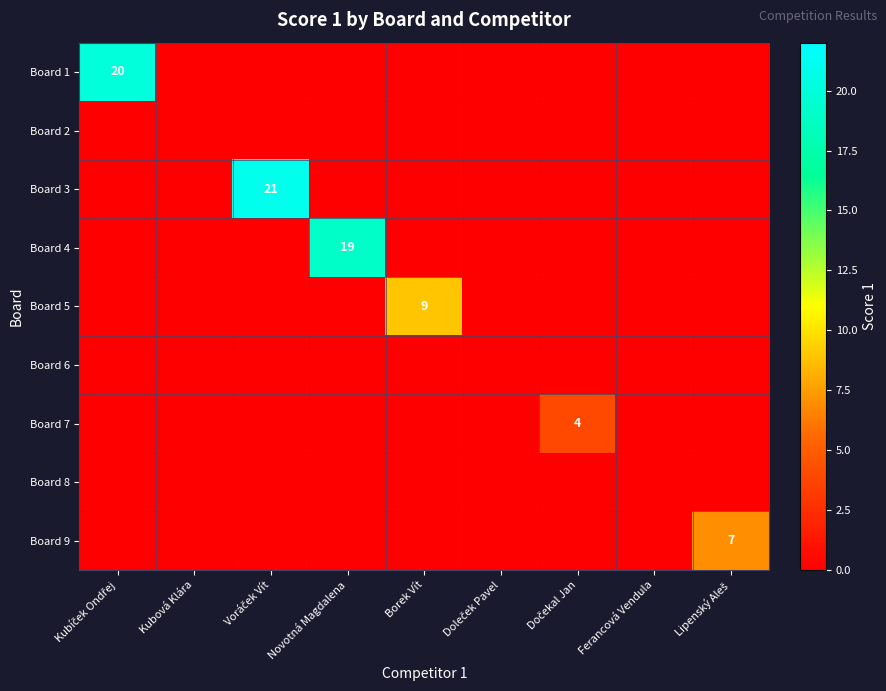

What is the sum of all Board 7 values?

4